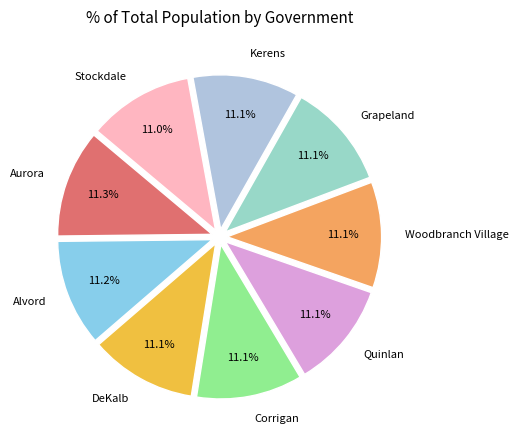

Combined, what portion of the pie is Quinlan and Stockdale?

22.1%